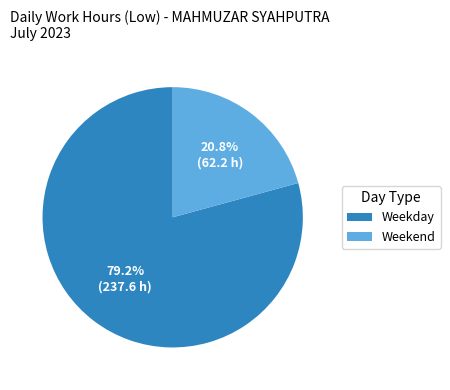

To the nearest percent, what is the average slice percentage?

50%